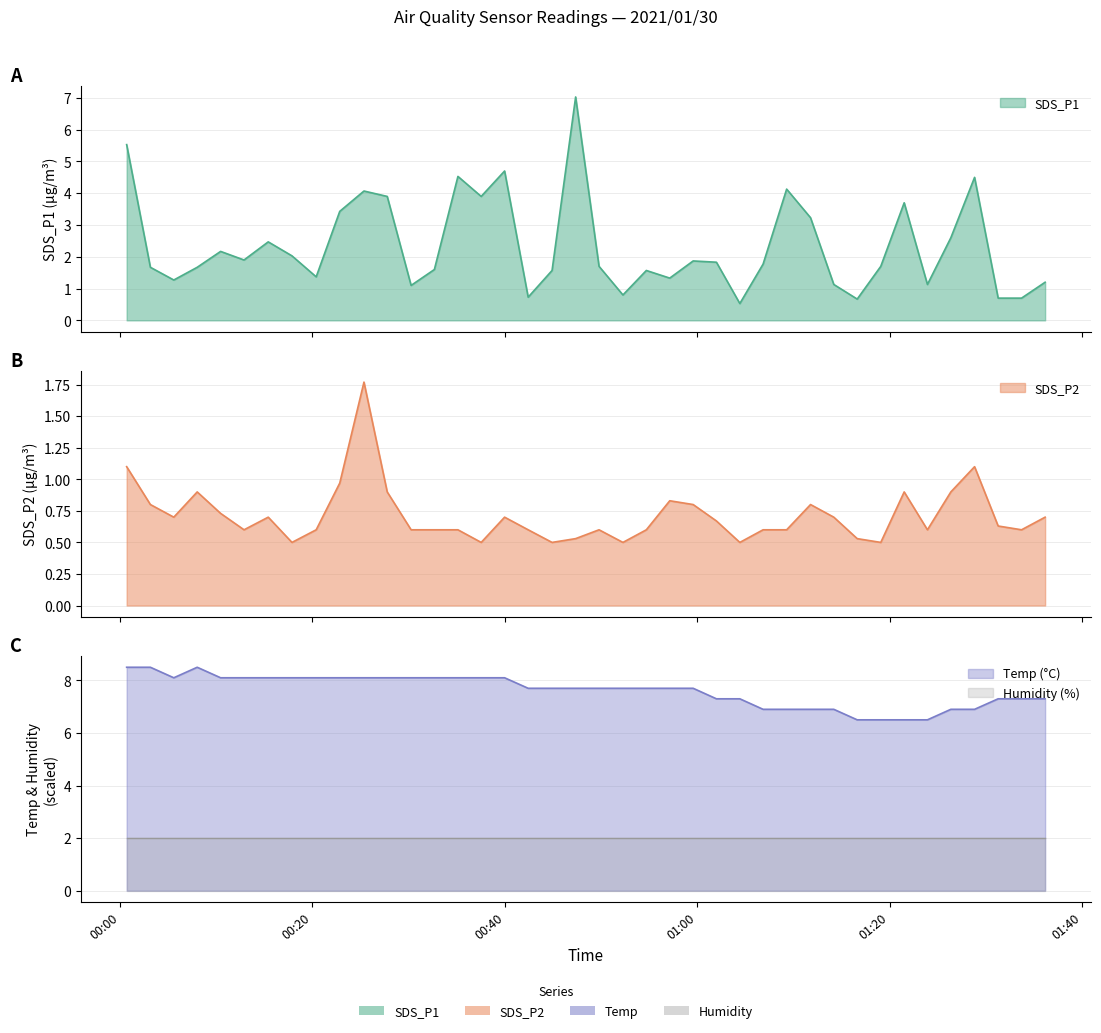

True or false: SDS_P2 has a value of 1.1 at 13.

False